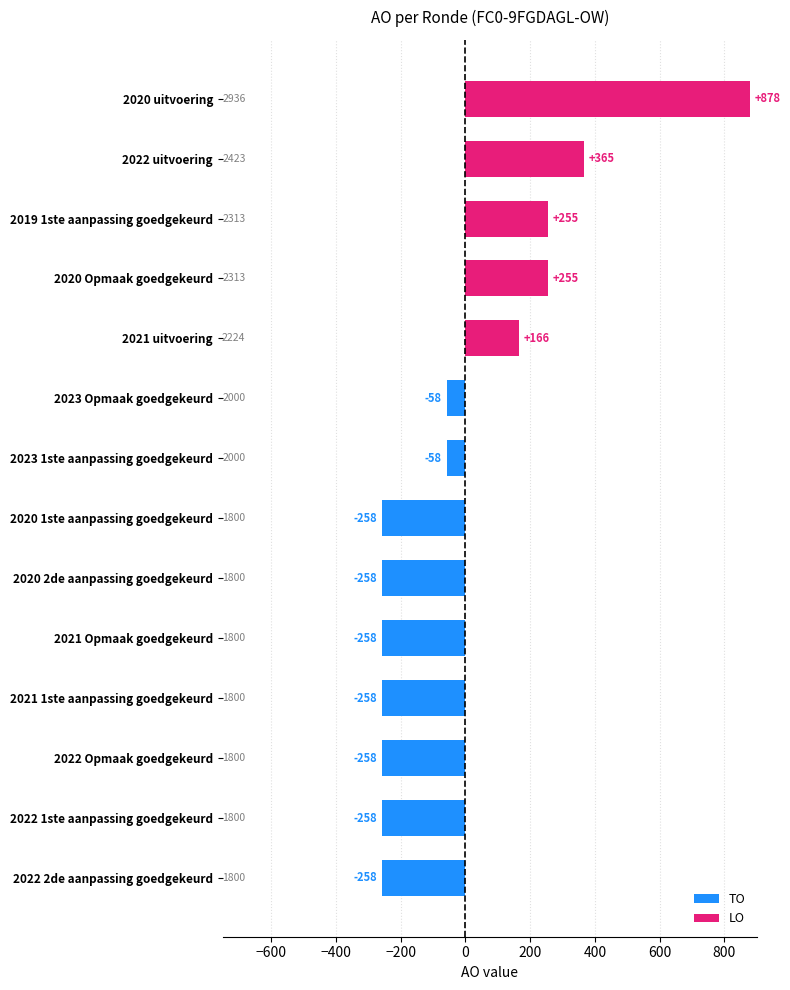

Between 2020 2de aanpassing goedgekeurd and 2019 1ste aanpassing goedgekeurd, which is larger?

2019 1ste aanpassing goedgekeurd